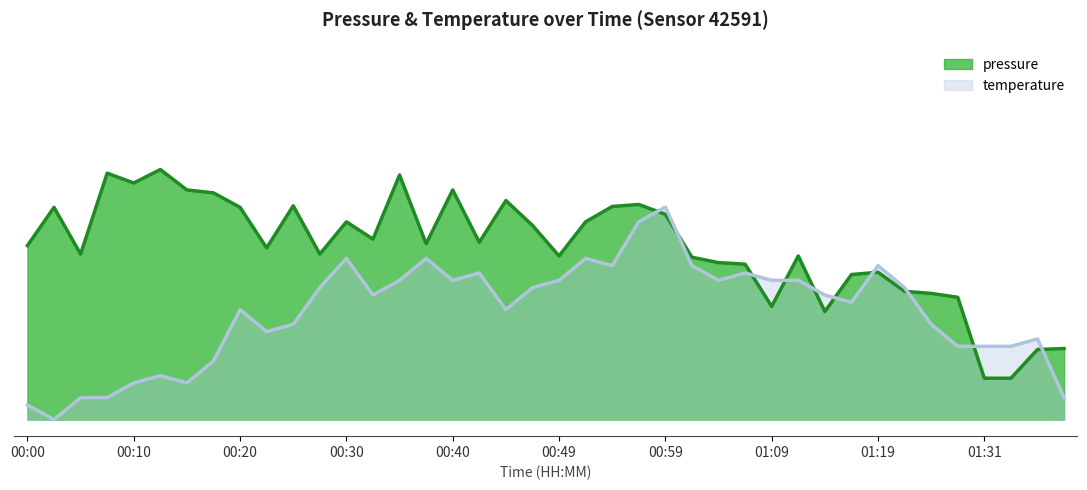

Reading right to left, list all the values displayed in this chart.

pressure: 01:38=100953.8	01:36=100953.6	01:33=100950.2	01:31=100950.2	01:28=100959.9	01:25=100960.4	01:22=100960.7	01:19=100963.0	01:17=100962.7	01:14=100958.2	01:12=100964.9	01:09=100958.8	01:07=100963.9	01:04=100964.1	01:02=100964.8	00:59=100970.0	00:57=100971.2	00:54=100970.9	00:52=100969.1	00:49=100964.9	00:47=100968.6	00:45=100971.6	00:42=100966.6	00:40=100972.9	00:37=100966.4	00:35=100974.7	00:32=100967.0	00:30=100969.1	00:27=100965.2	00:25=100971.0	00:22=100965.9	00:20=100970.8	00:17=100972.6	00:15=100972.9	00:12=100975.4	00:10=100973.8	00:07=100974.9	00:05=100965.2	00:02=100970.8	00:00=100966.2
temperature: 01:38=100947.8	01:36=100954.9	01:33=100954.0	01:31=100954.0	01:28=100954.0	01:25=100956.7	01:22=100961.1	01:19=100963.8	01:17=100959.3	01:14=100960.2	01:12=100962.0	01:09=100962.0	01:07=100962.9	01:04=100962.0	01:02=100963.8	00:59=100970.8	00:57=100969.1	00:54=100963.8	00:52=100964.6	00:49=100962.0	00:47=100961.1	00:45=100958.4	00:42=100962.9	00:40=100962.0	00:37=100964.6	00:35=100962.0	00:32=100960.2	00:30=100964.6	00:27=100961.1	00:25=100956.7	00:22=100955.8	00:20=100958.4	00:17=100952.2	00:15=100949.6	00:12=100950.5	00:10=100949.6	00:07=100947.8	00:05=100947.8	00:02=100945.2	00:00=100946.9